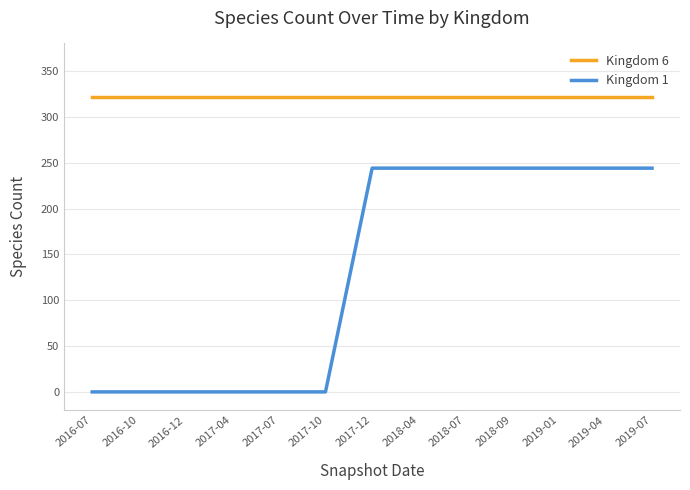

Which series has the largest total across all categories?

Kingdom 6